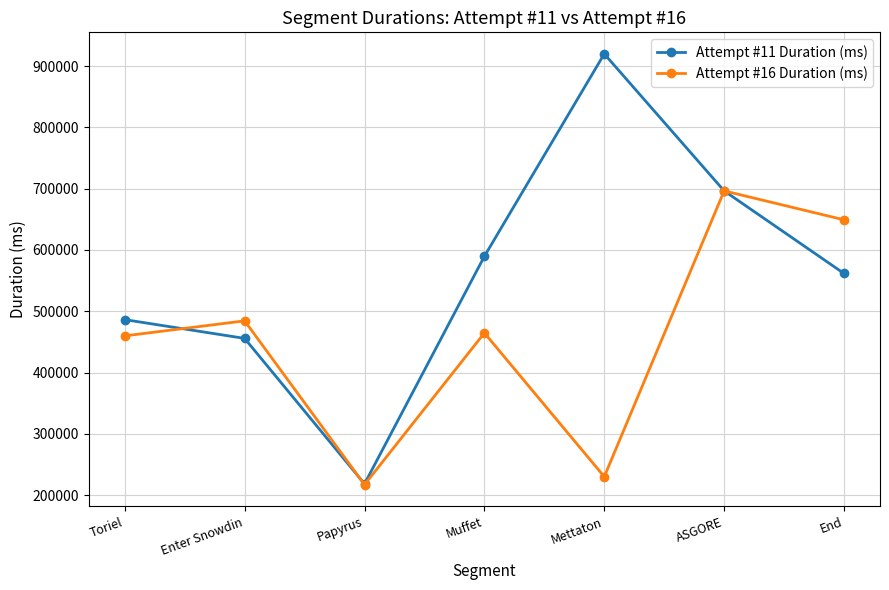

True or false: Attempt #16 Duration (ms) has a value of 142638 at Papyrus.

False